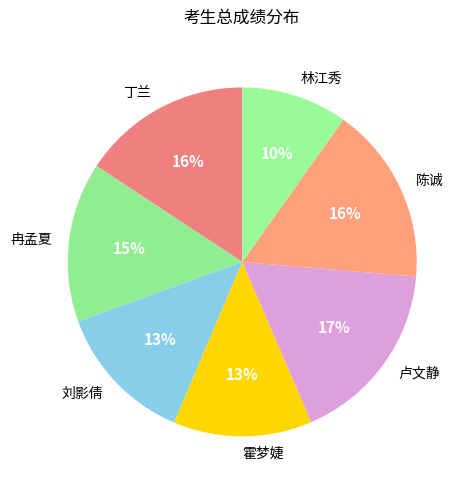

Does any single category account for the majority?

No